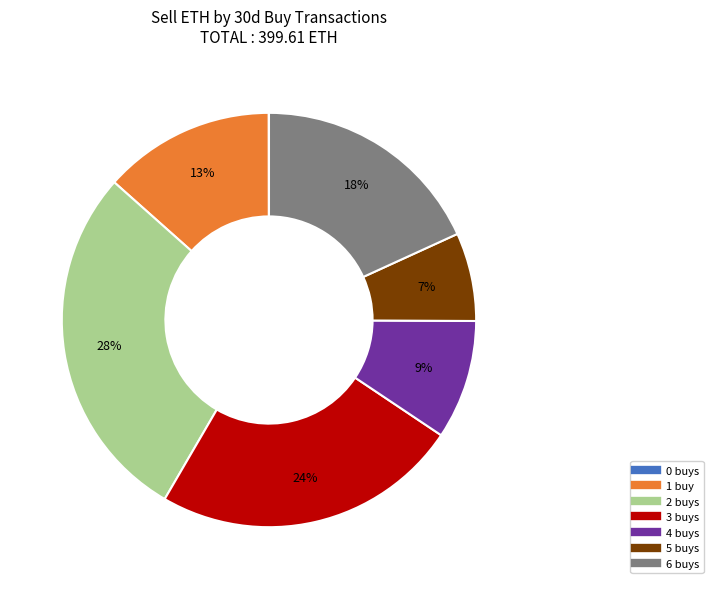

Is there any slice that represents more than half of the pie?

No